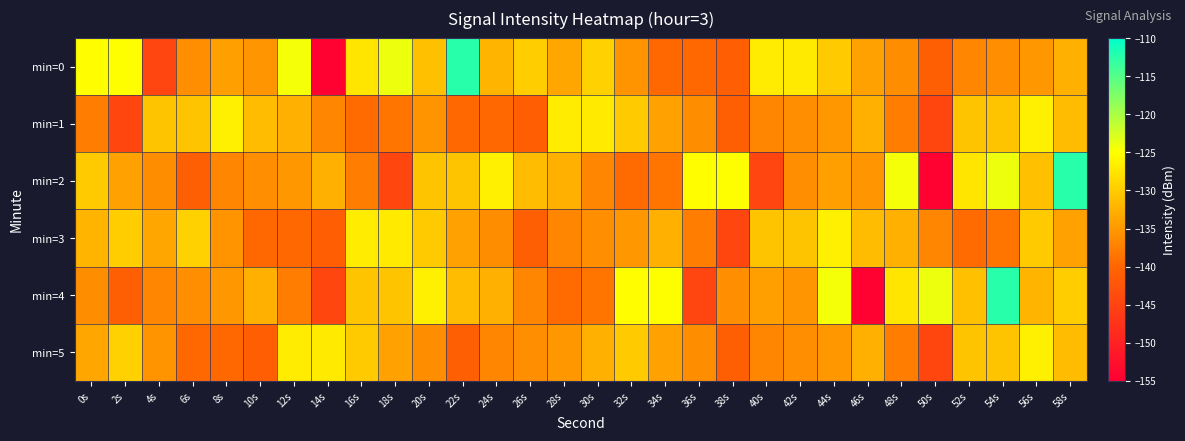

What is the minimum value shown in the chart?

-154.6